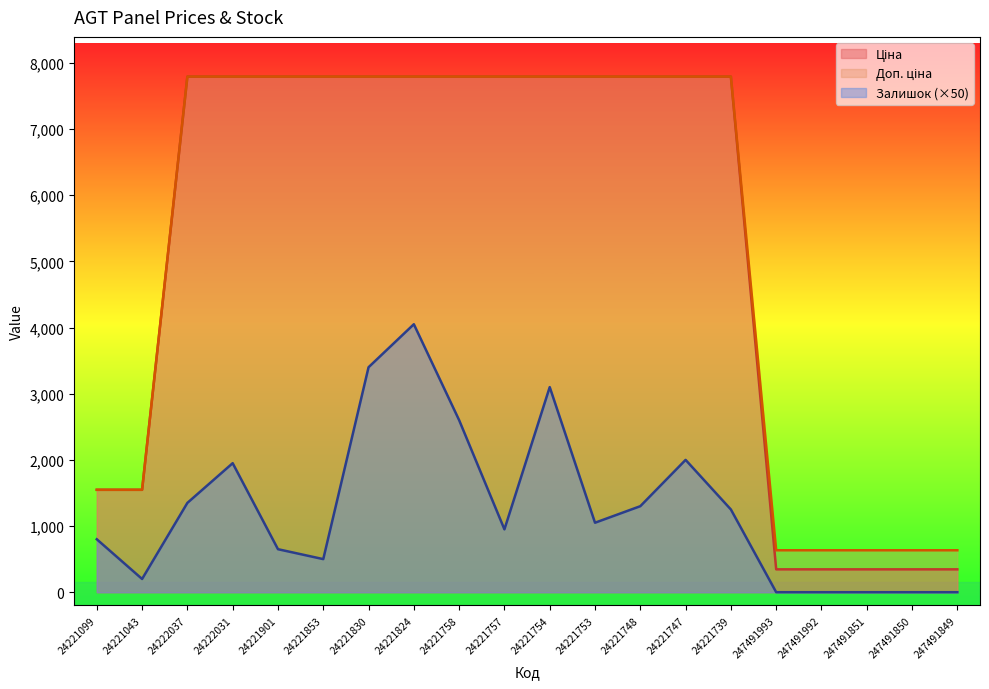

At which category is the sum across all series the highest?

24221824